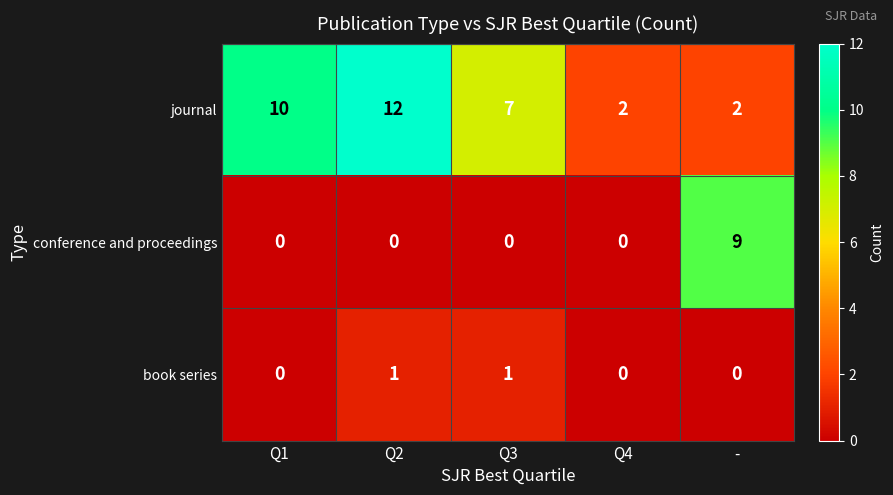

Rank the series at Q3 from lowest to highest value.

conference and proceedings, book series, journal